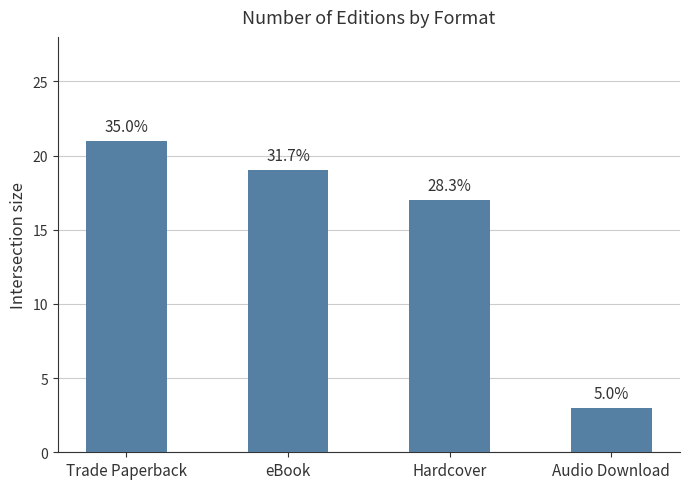

Is it true that the value at Hardcover is 7?

False